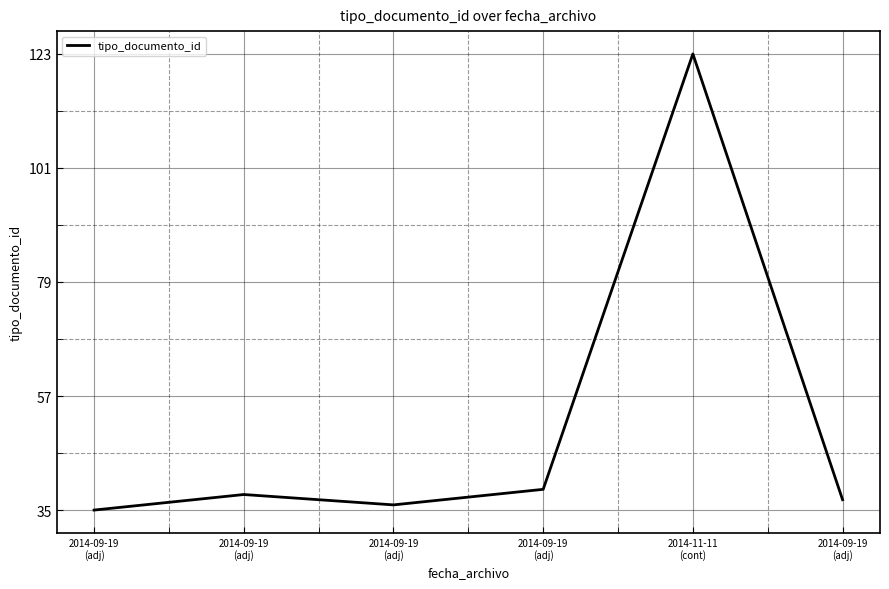

How many interior local valleys (lower than both neighbors) does the data have?

1